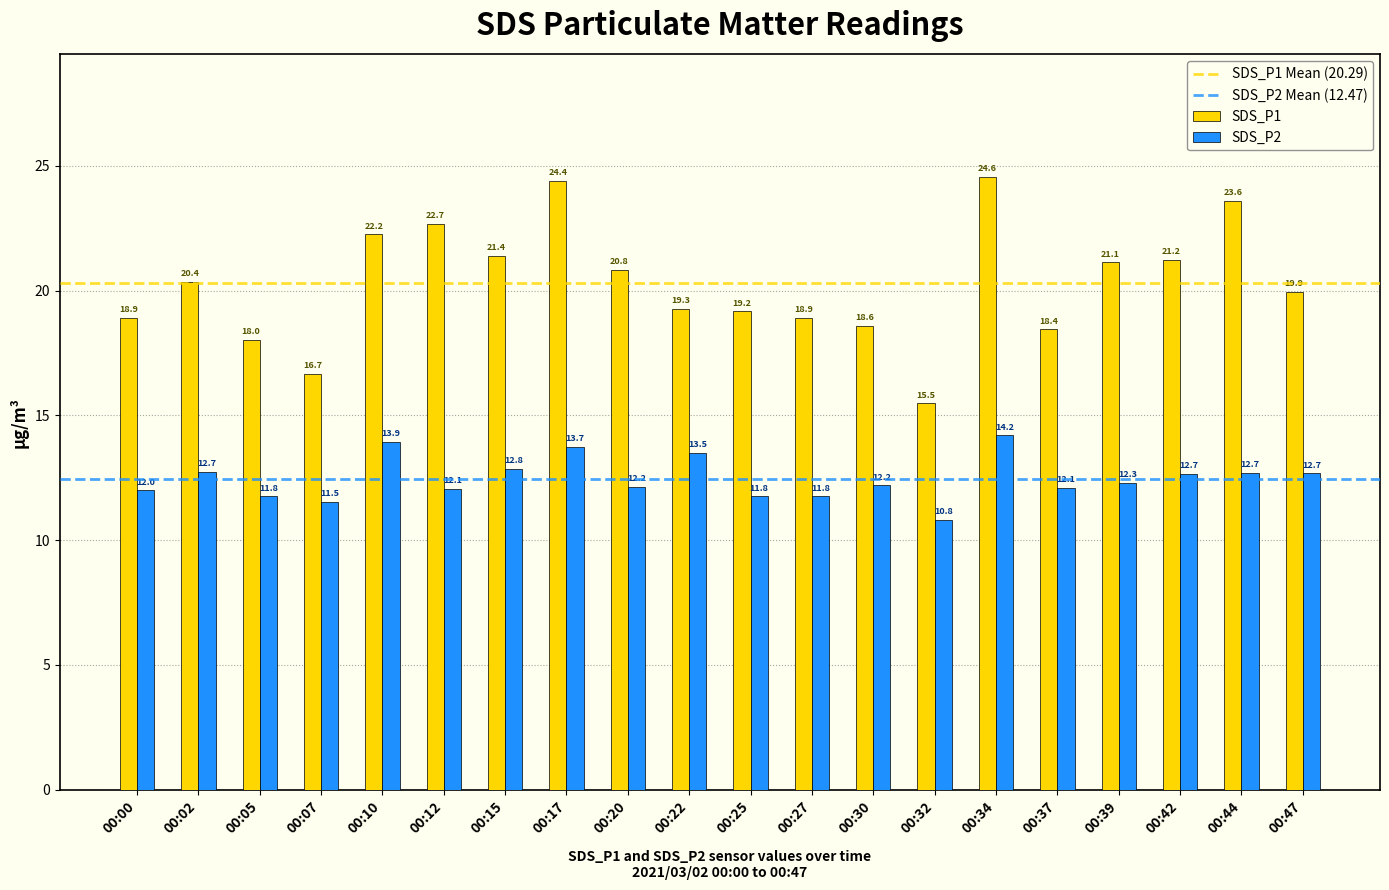

What is the difference between the second highest and minimum values in the SDS_P1 series?

8.9